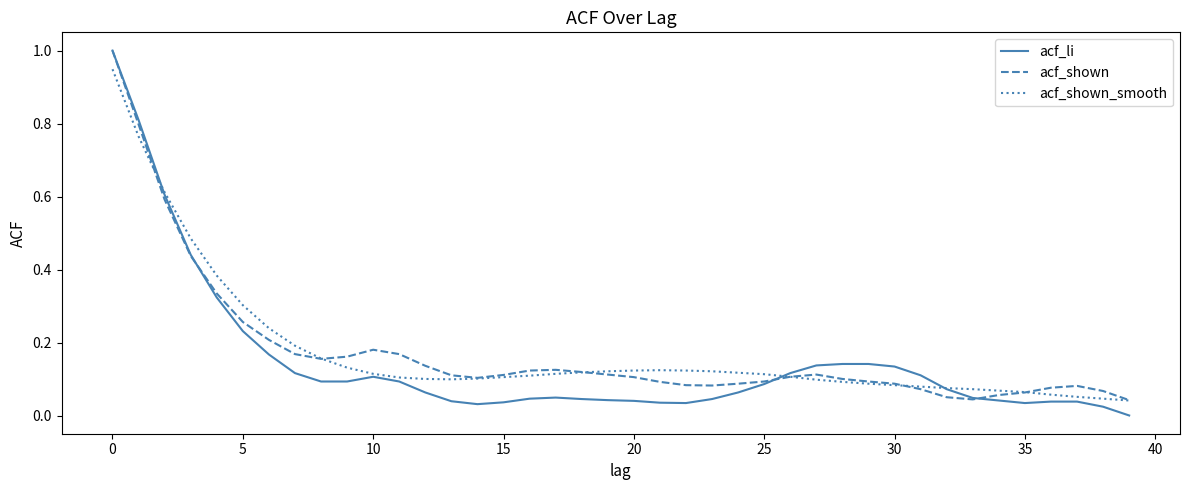

Which series has the widest spread of values?

acf_li